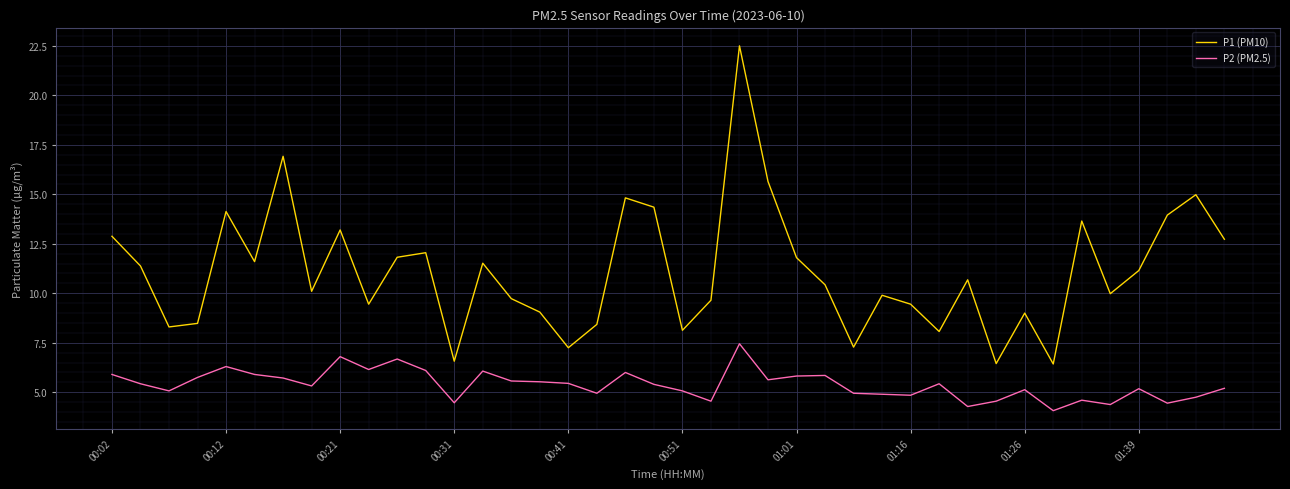

What is the greatest value displayed?

22.5